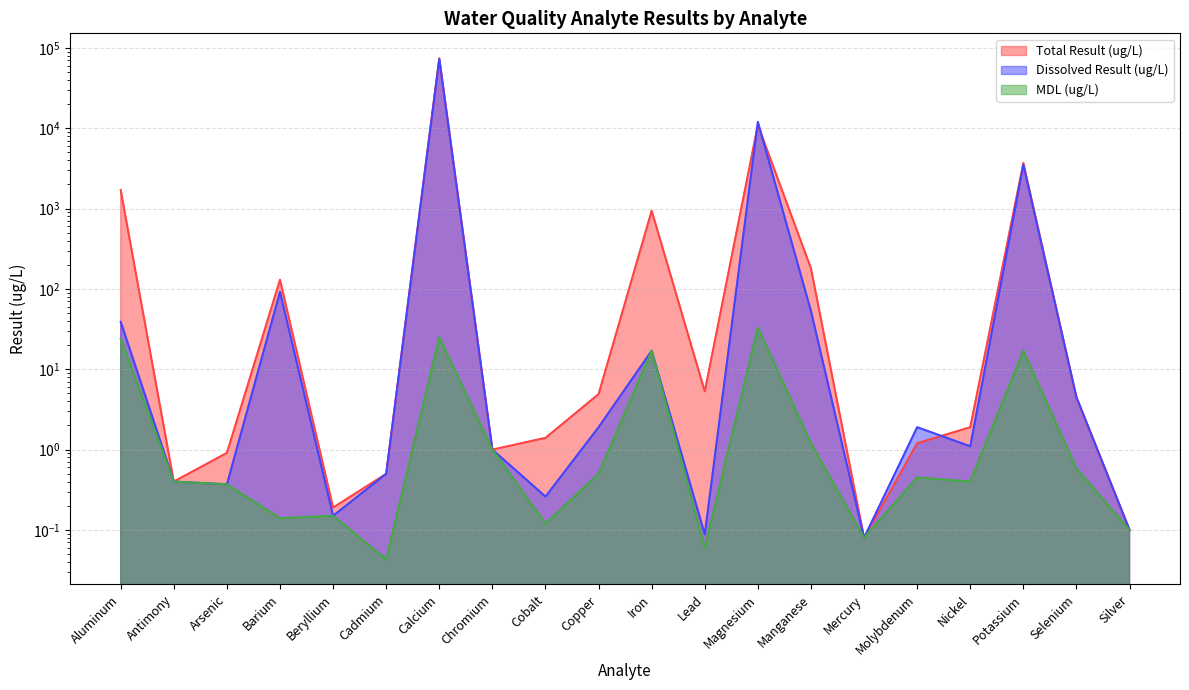

Reading left to right, transcribe all the data shown in this chart.

Total Result (ug/L): 1700.0	0.4	0.9	130.0	0.2	0.5	74000.0	1.0	1.4	4.9	940.0	5.3	11000.0	180.0	0.1	1.2	1.9	3700.0	4.4	0.1
Dissolved Result (ug/L): 39.0	0.4	0.4	92.0	0.1	0.5	73000.0	1.0	0.3	1.9	17.0	0.1	12000.0	53.0	0.1	1.9	1.1	3500.0	4.5	0.1
MDL (ug/L): 24.0	0.4	0.4	0.1	0.1	0.0	25.0	1.0	0.1	0.5	17.0	0.1	33.0	1.2	0.1	0.5	0.4	17.0	0.6	0.1